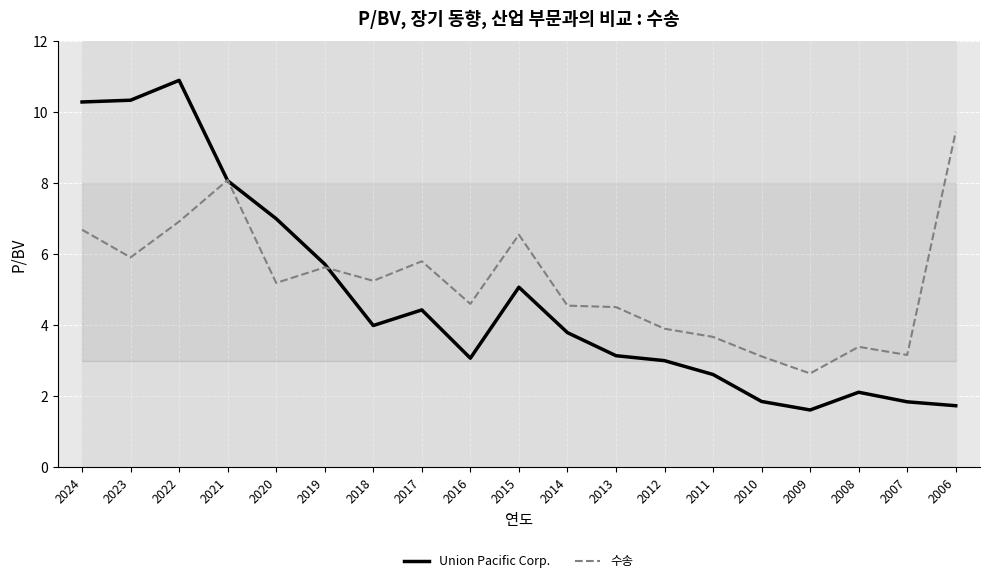

At which category does Union Pacific Corp. reach its first local peak?

2022